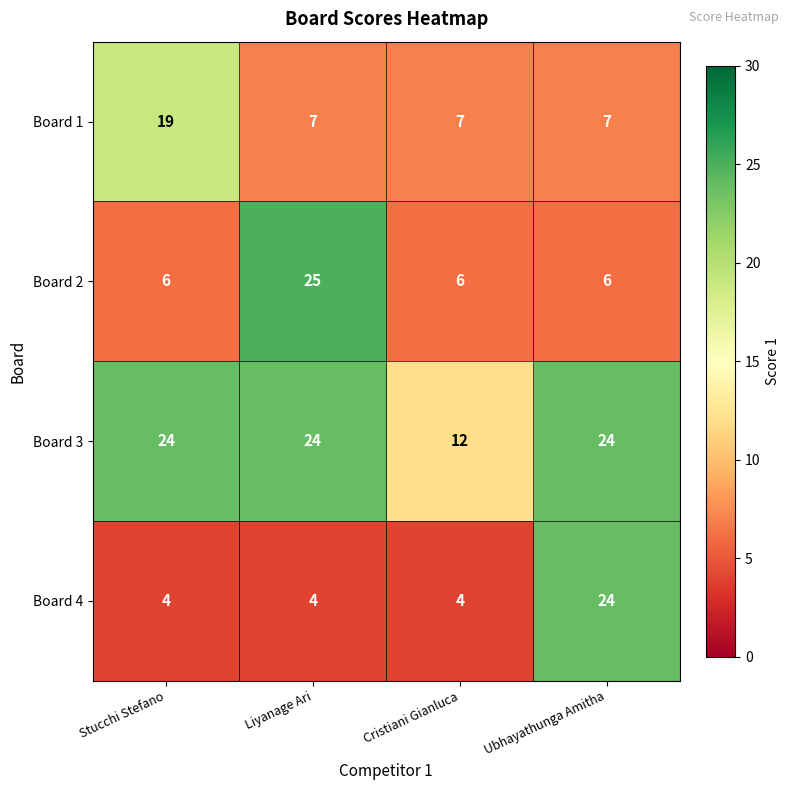

Between Stucchi Stefano and Liyanage Ari, which series saw the biggest shift?

Board 2